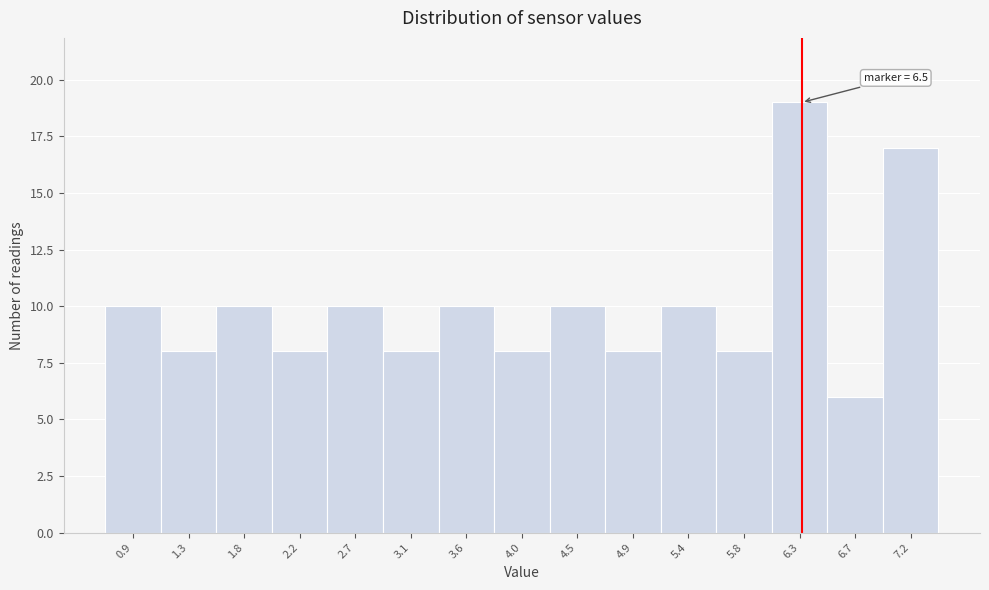

Reading left to right, transcribe all the data shown in this chart.

0.9=10	1.3=8	1.8=10	2.2=8	2.7=10	3.1=8	3.6=10	4.0=8	4.5=10	4.9=8	5.4=10	5.8=8	6.3=19	6.7=6	7.2=17